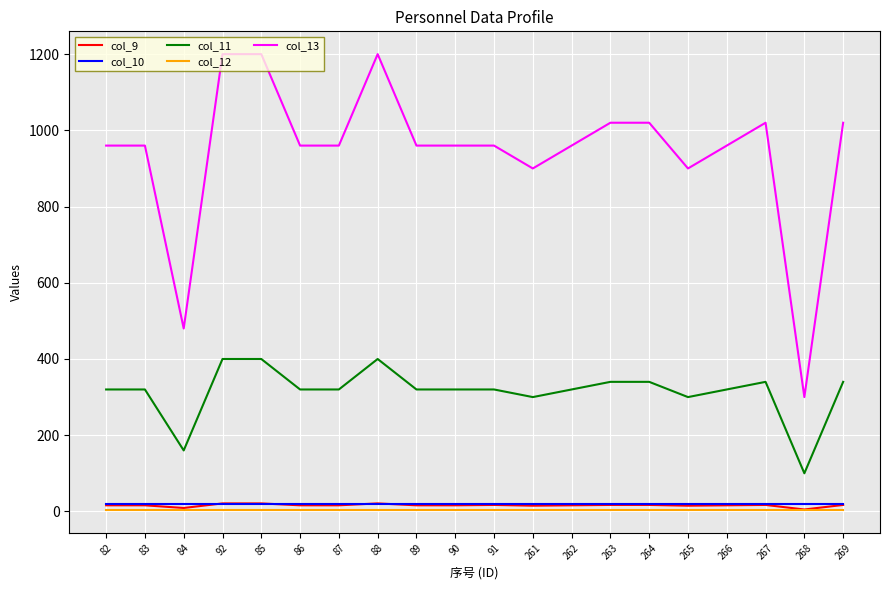

Which series has the largest total across all categories?

col_13